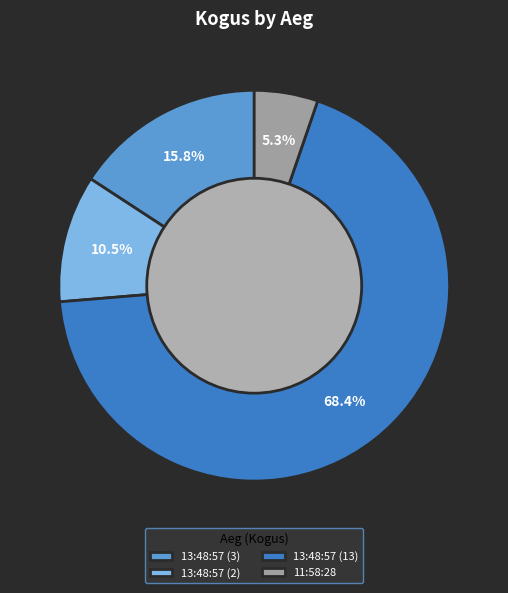

Does 13:48:57 (13) represent more than half of the total?

Yes